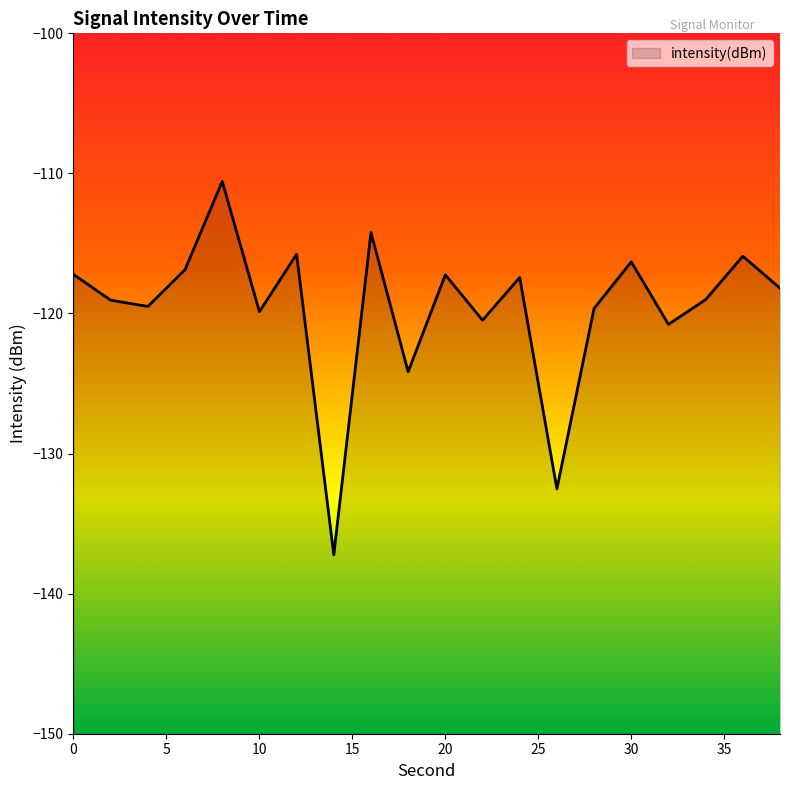

Count the number of categories in the chart.

20